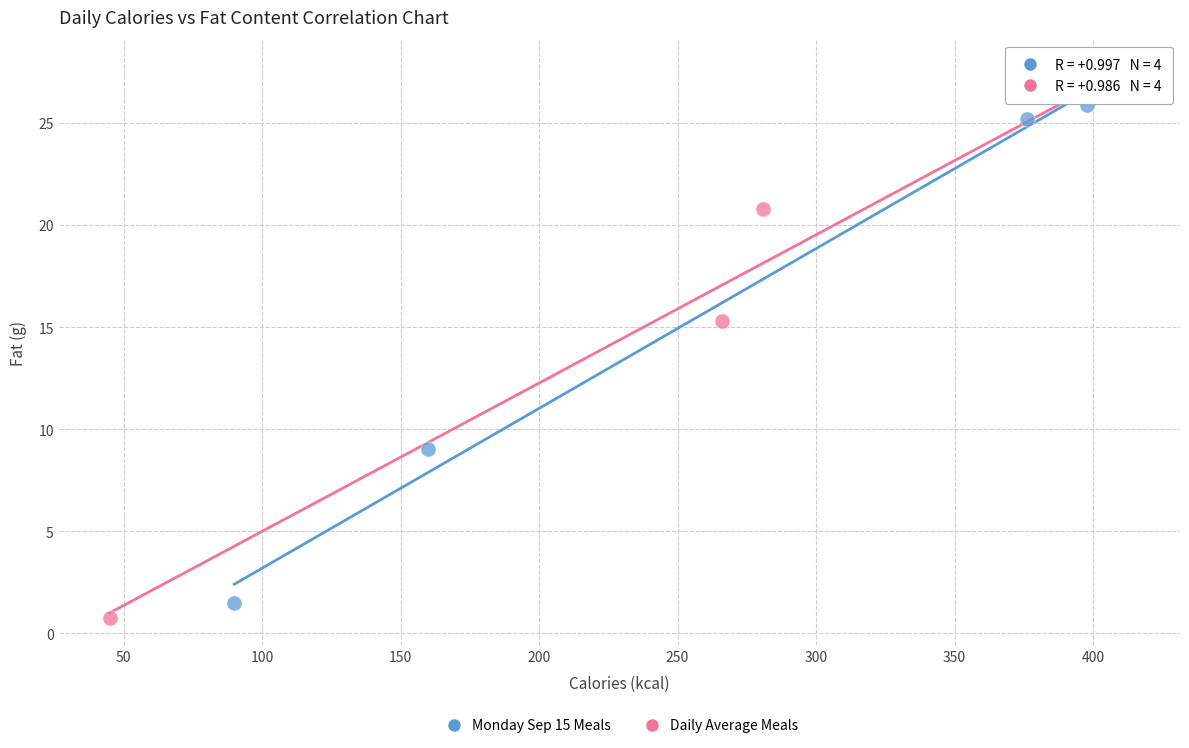

Which series contains the highest Y value?

Daily Average Meals